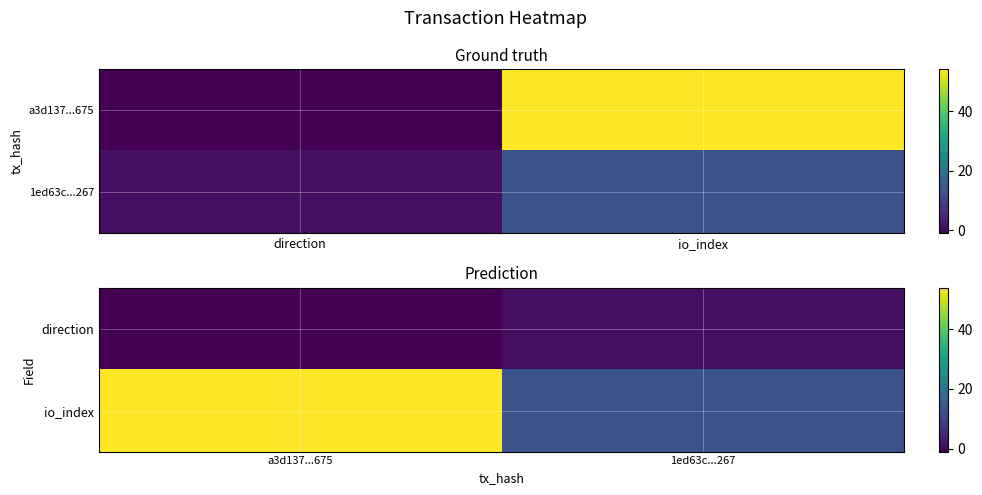

Between a3d137...675 and 1ed63c...267, which series saw the biggest shift?

io_index